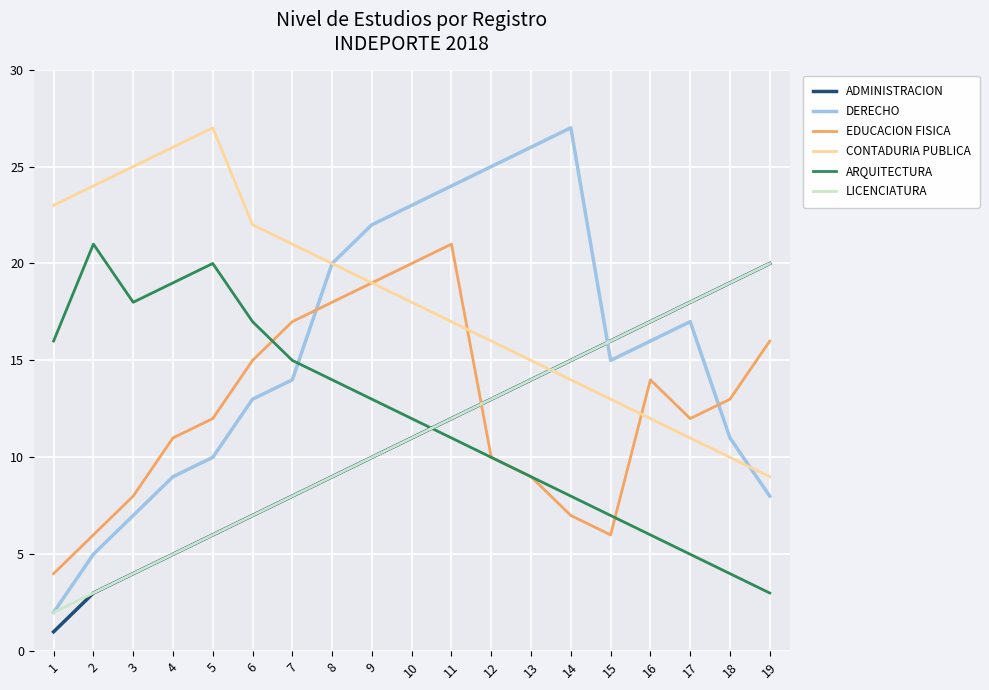

The ADMINISTRACION series shows 6 at 5. True or false?

True